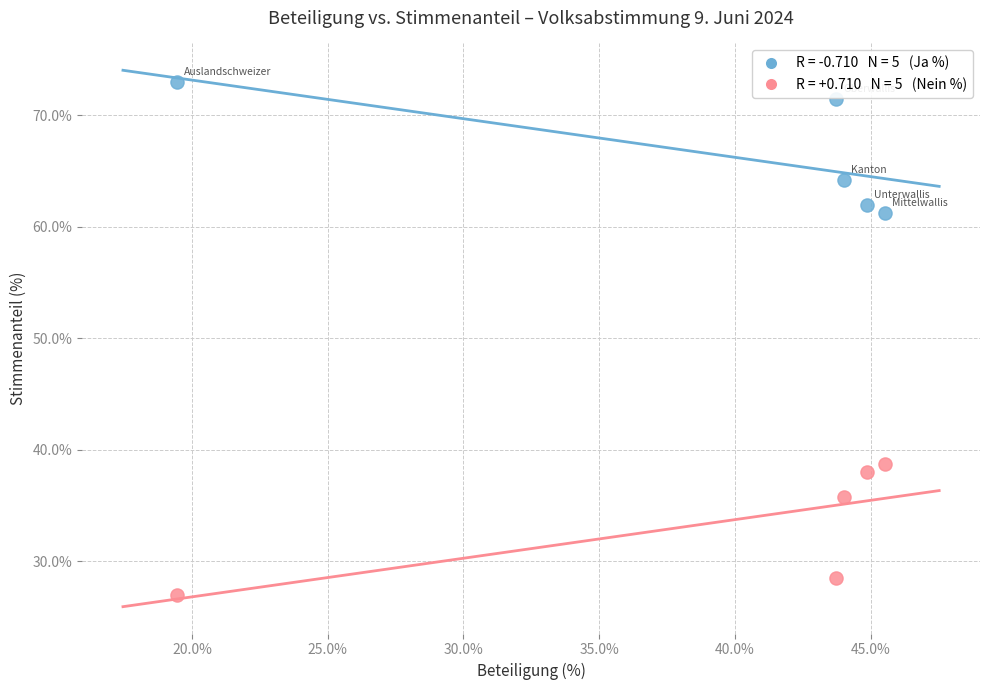

Across all data points, what is the range of Y values (max minus min)?

46.0